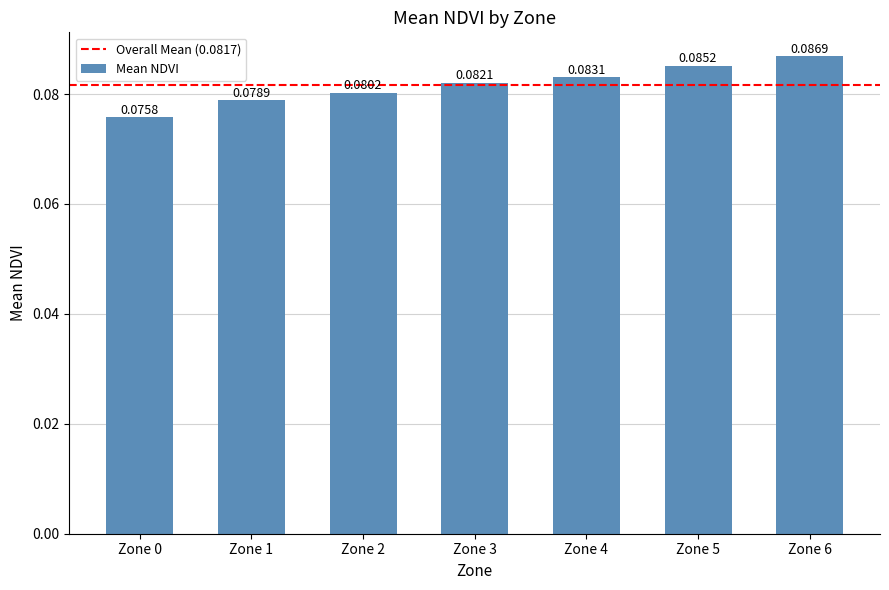

At which category does the chart reach its peak across all series?

Zone 6